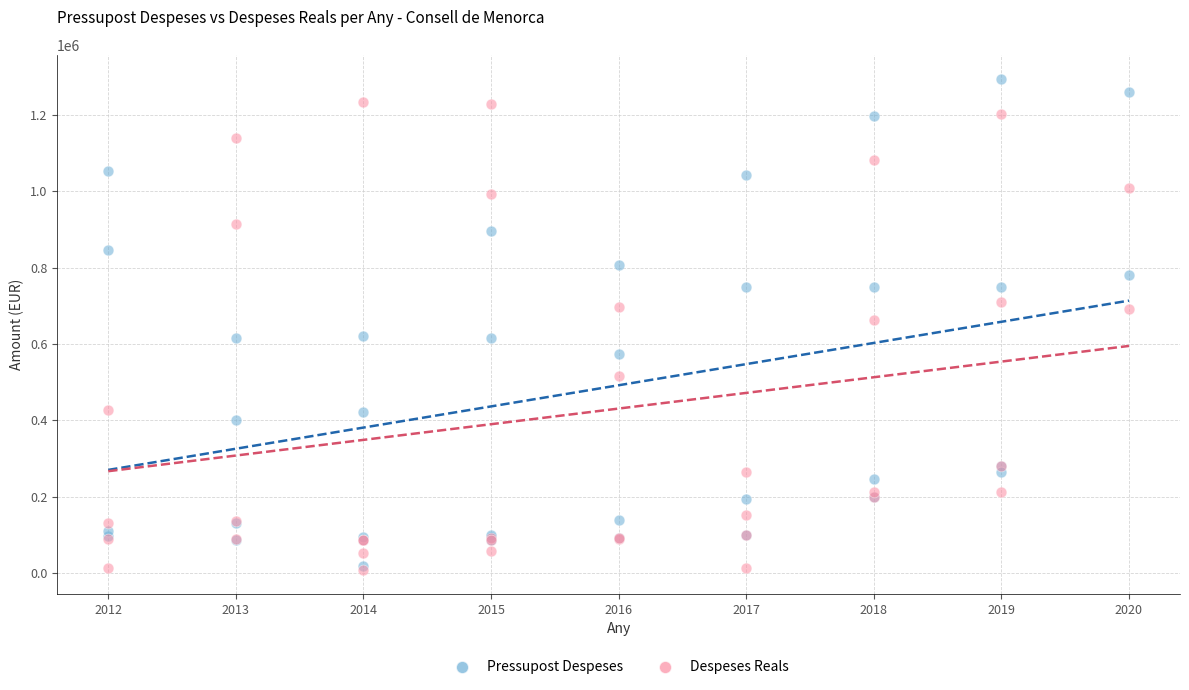

Which series has the largest Y range (max minus min)?

Pressupost Despeses